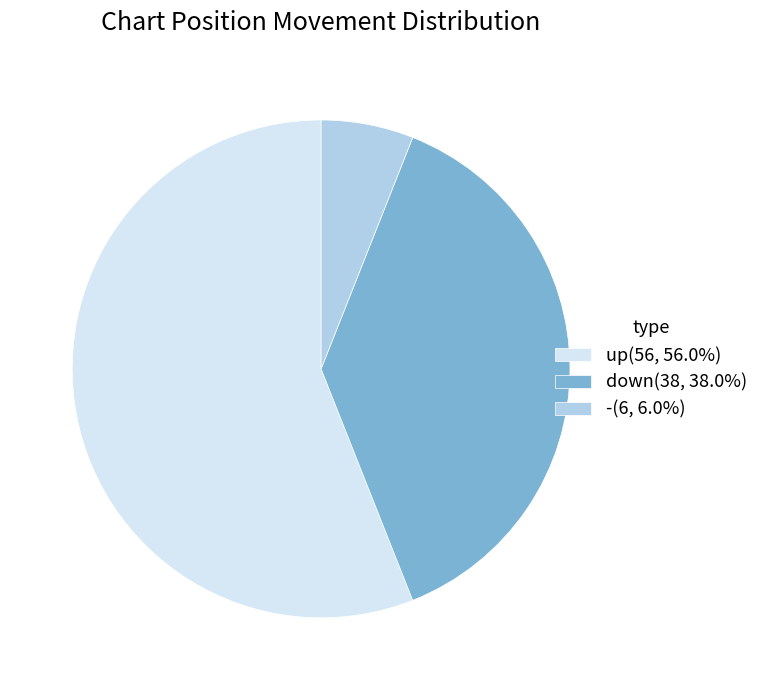

Which has a higher value, - or down?

down